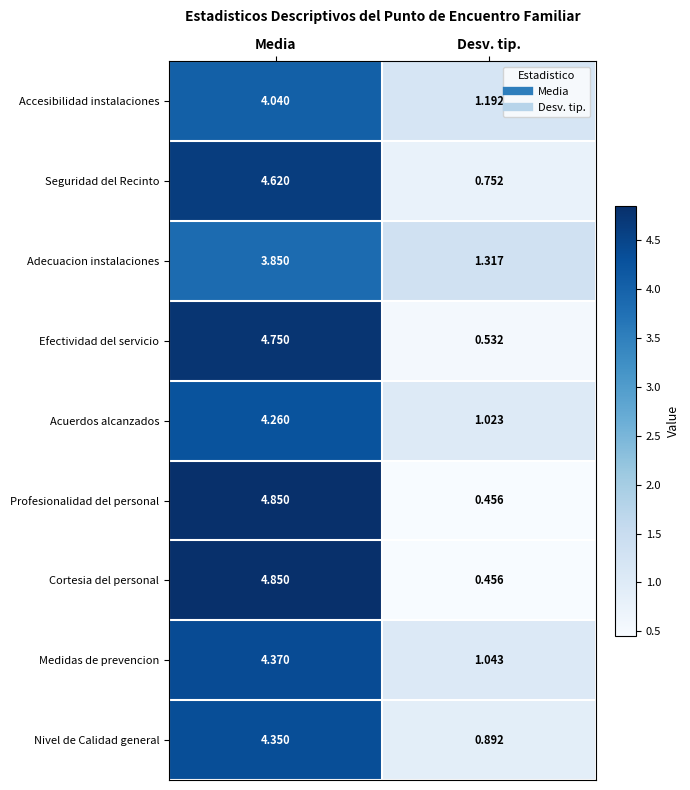

Which label corresponds to the largest value in the chart?

Media